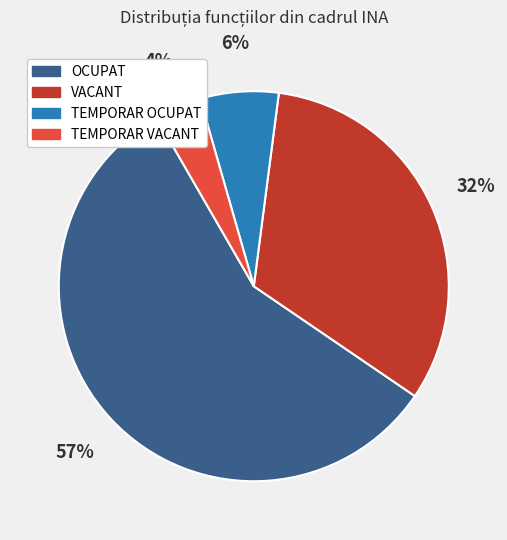

True or false: TEMPORAR VACANT accounts for 4% of the total.

True